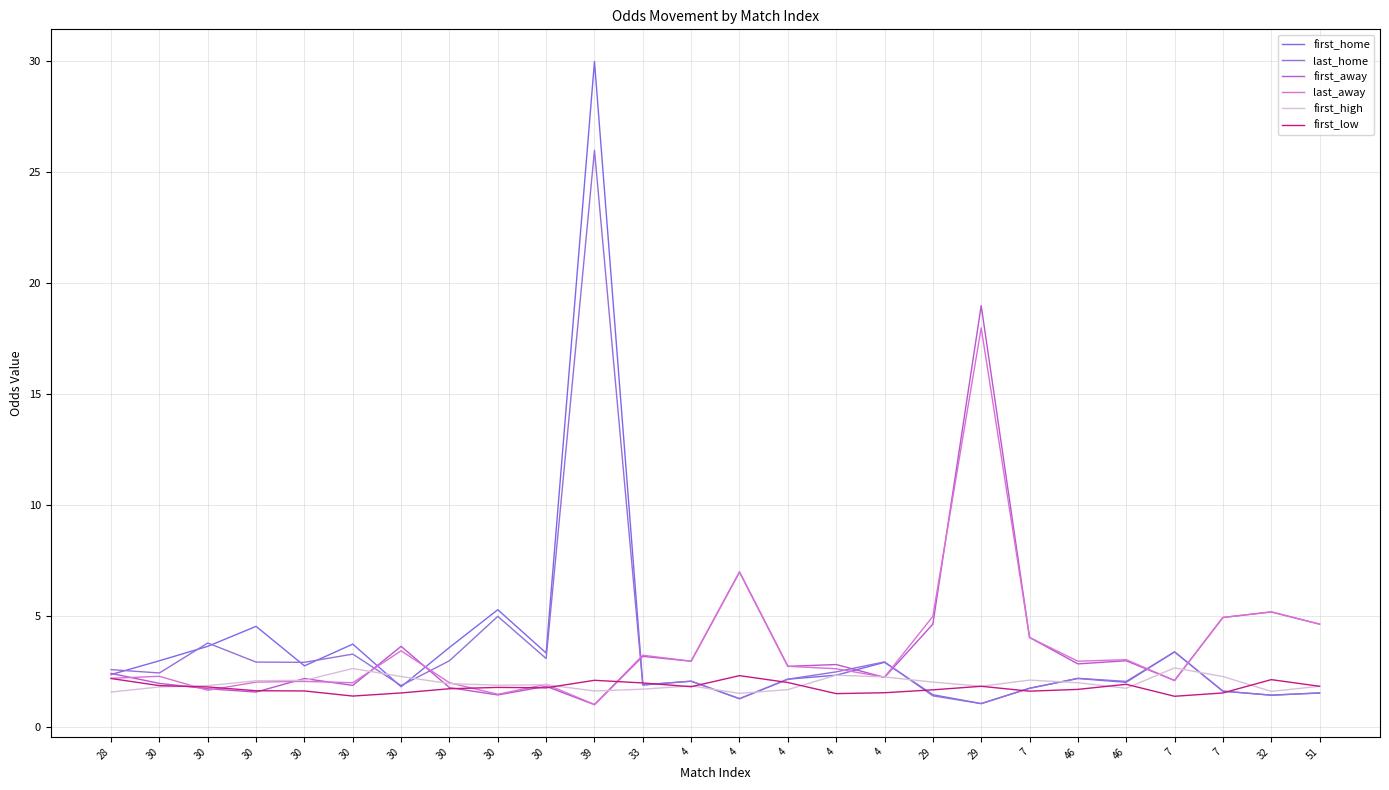

What is the maximum value for last_home?

26.0